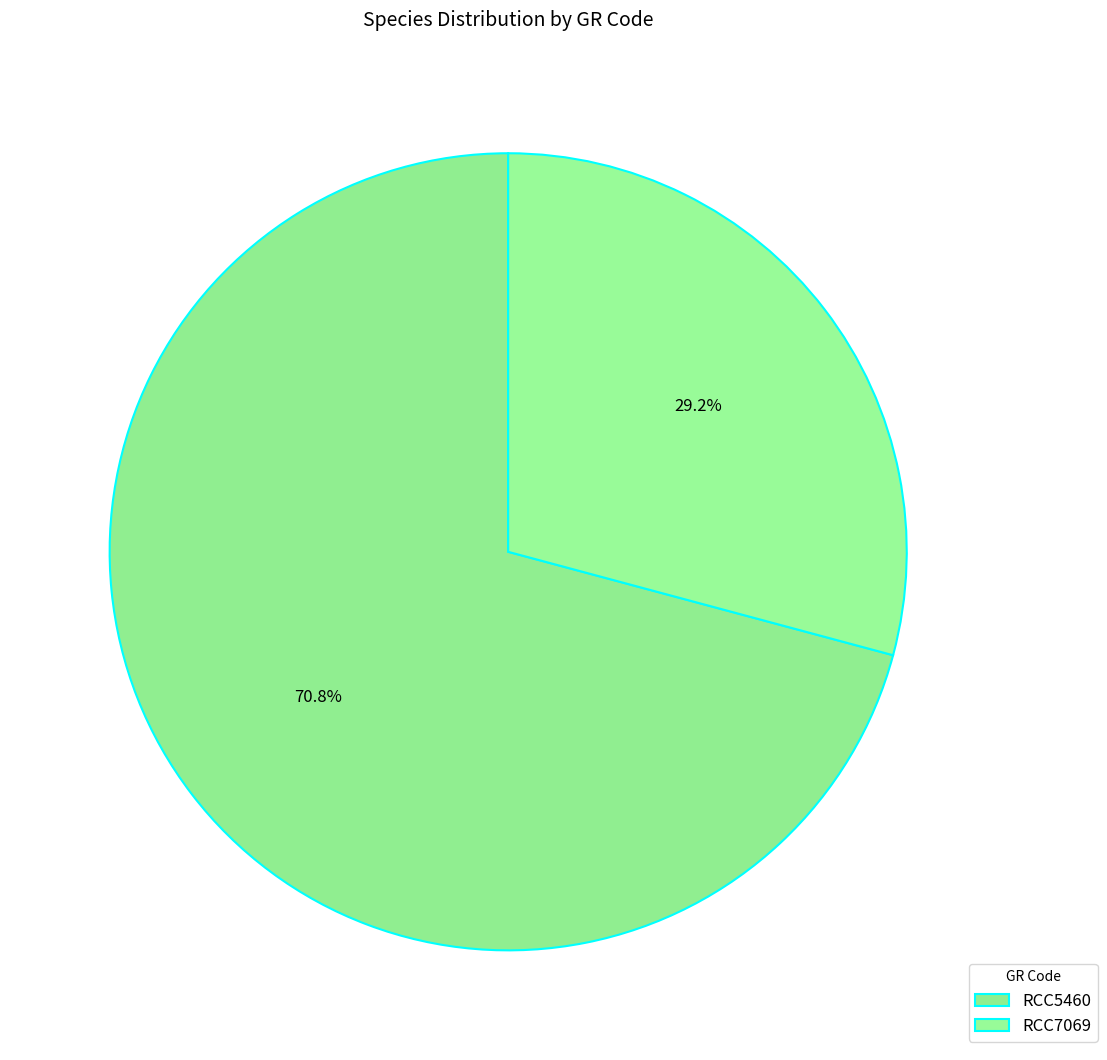

To the nearest percent, what percentage of the pie is RCC5460?

71%